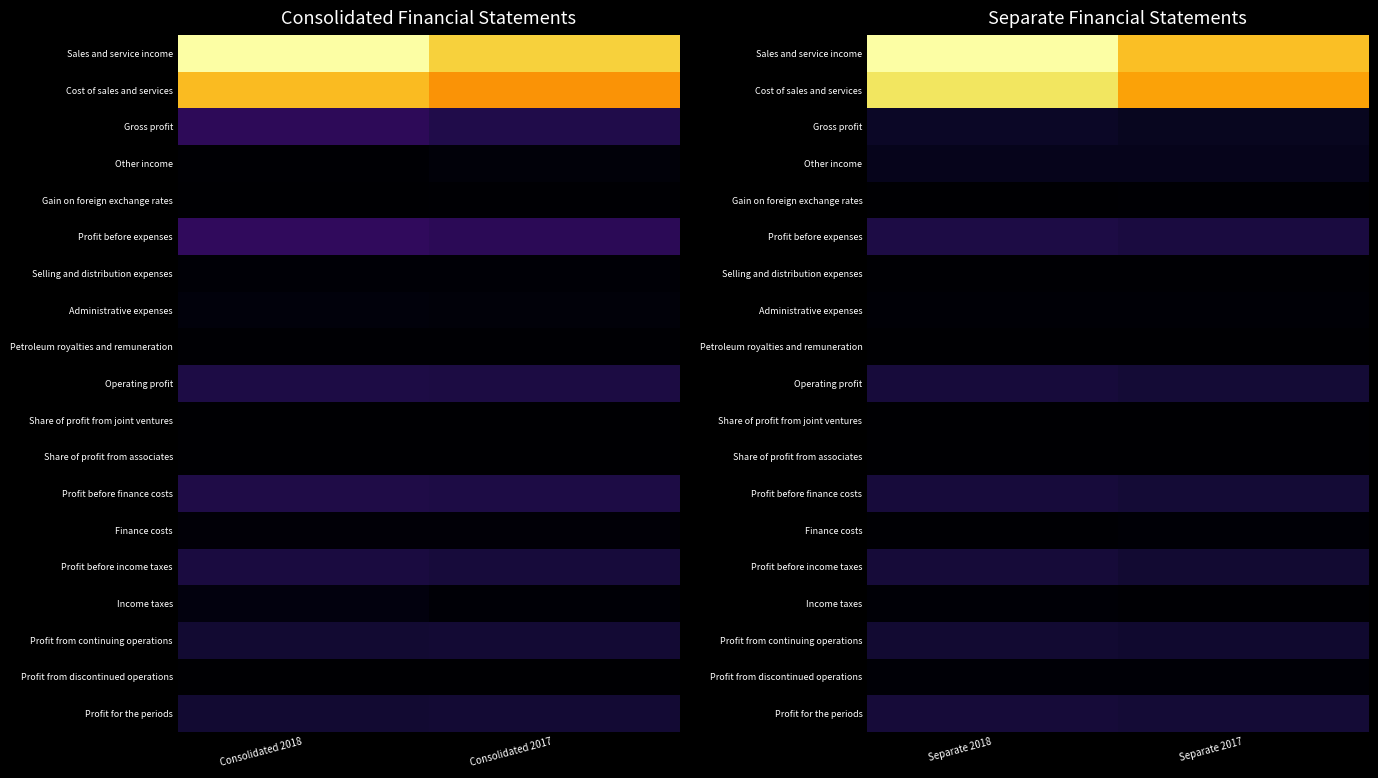

At how many categories does at least one series exceed 0?

2